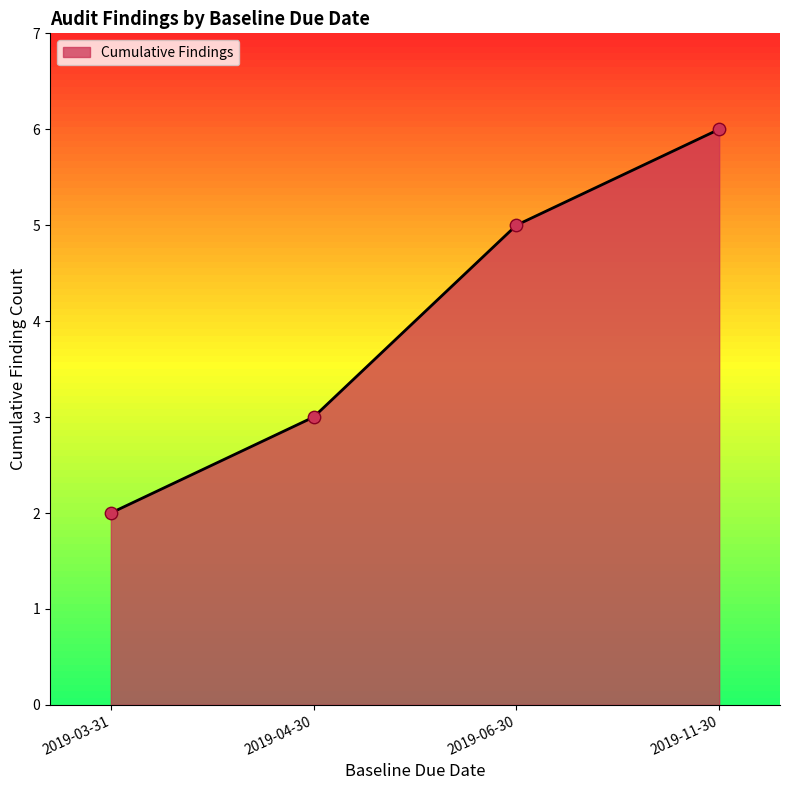

What is the ratio of the value at 2019-03-31 to the value at 2019-11-30?

0.3